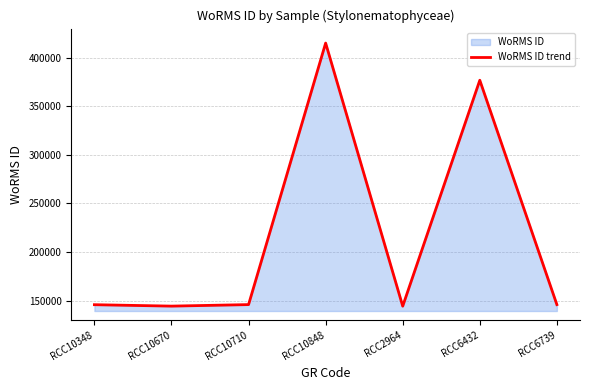

Count the number of categories in the chart.

7